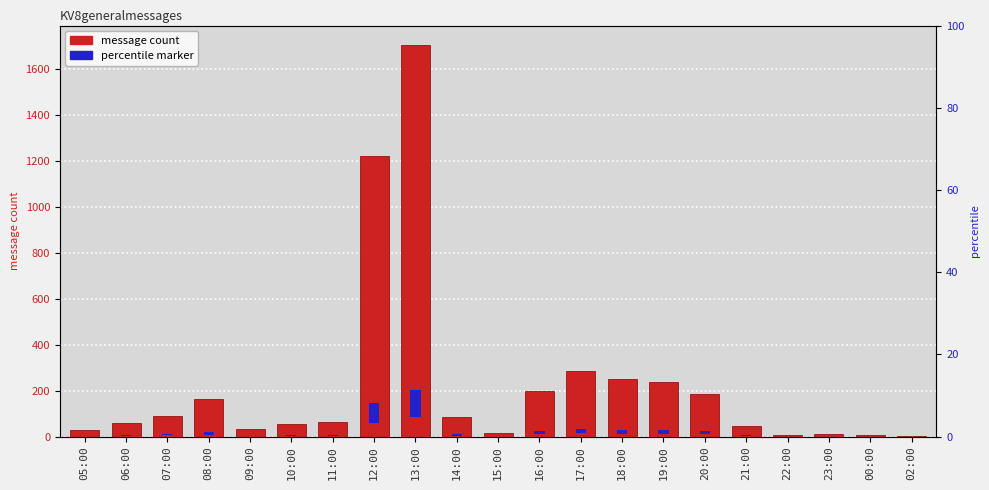

What is the value of the 21st bar from the left?

1